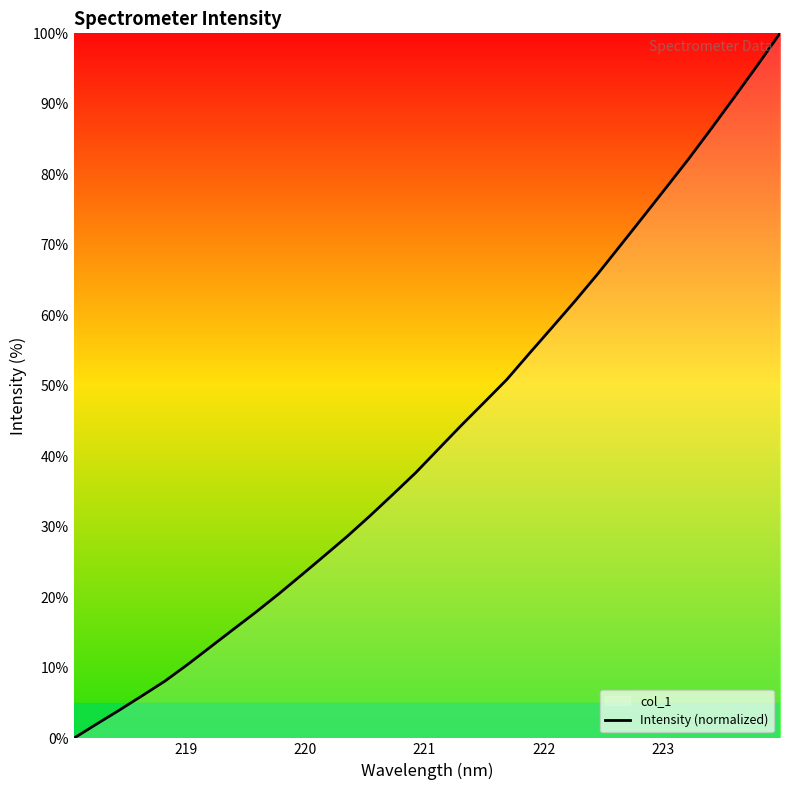

What is the difference between the maximum and minimum values?

100.0